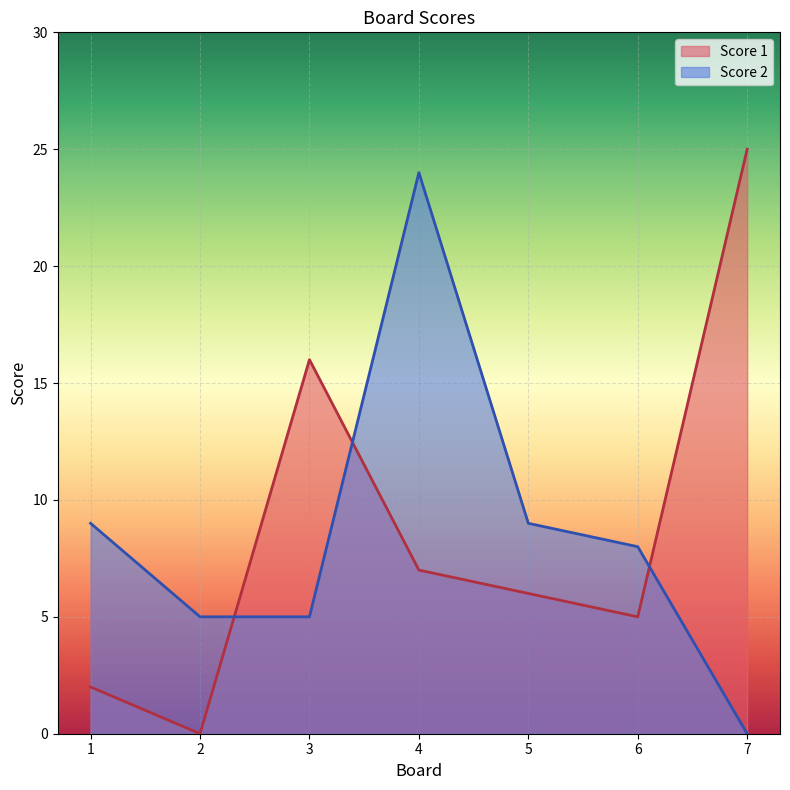

Rank the series by their maximum value, from lowest to highest.

Score 2, Score 1